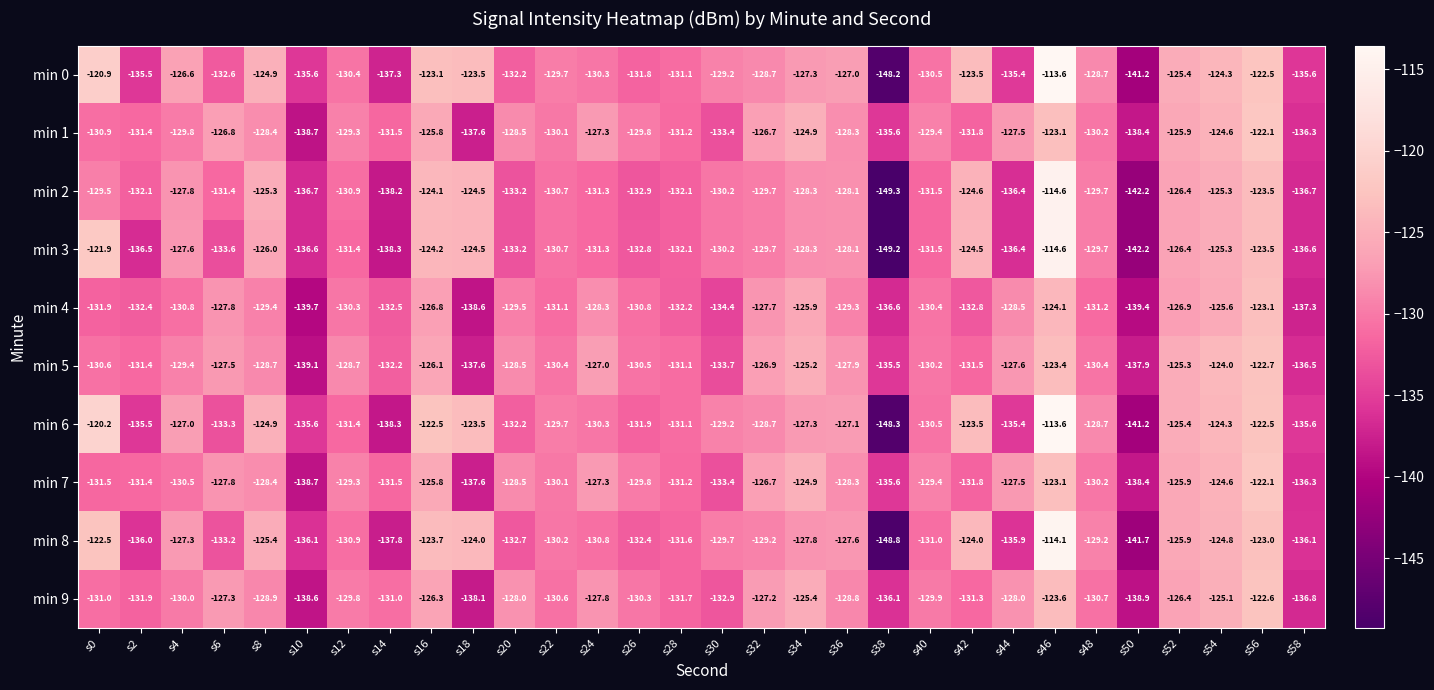

True or false: min 7 has a value of -58.1 at s8.

False